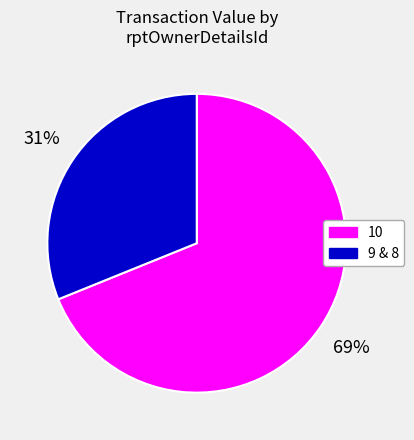

How many segments does this pie chart have?

2